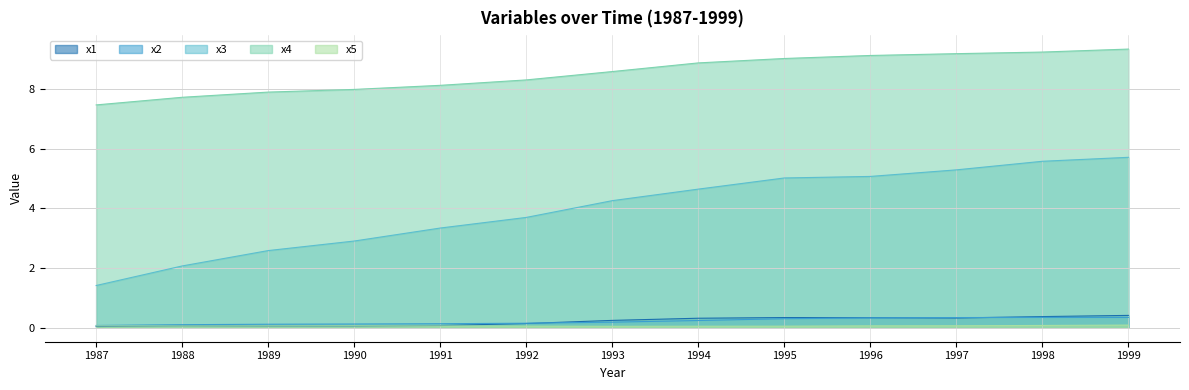

True or false: x5 and x3 intersect in this chart.

False